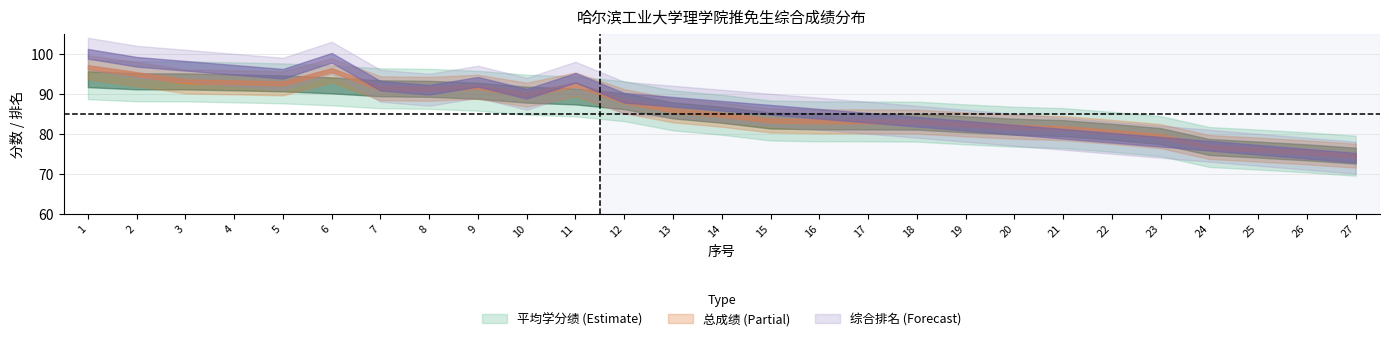

True or false: 平均学分绩 and 综合排名 cross at least once.

False